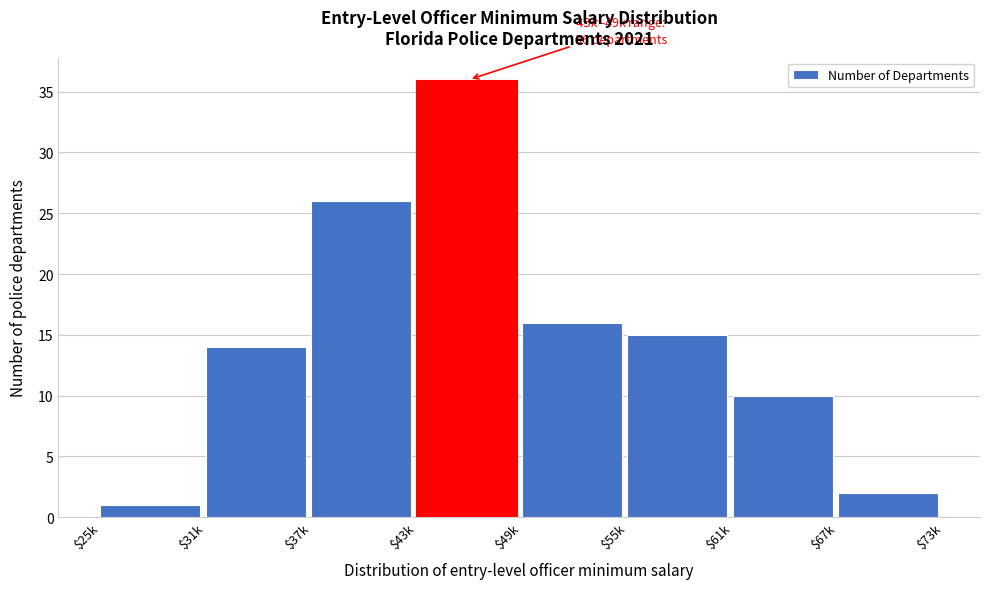

Reading right to left, what are all the values shown in this chart?

2	10	15	16	36	26	14	1